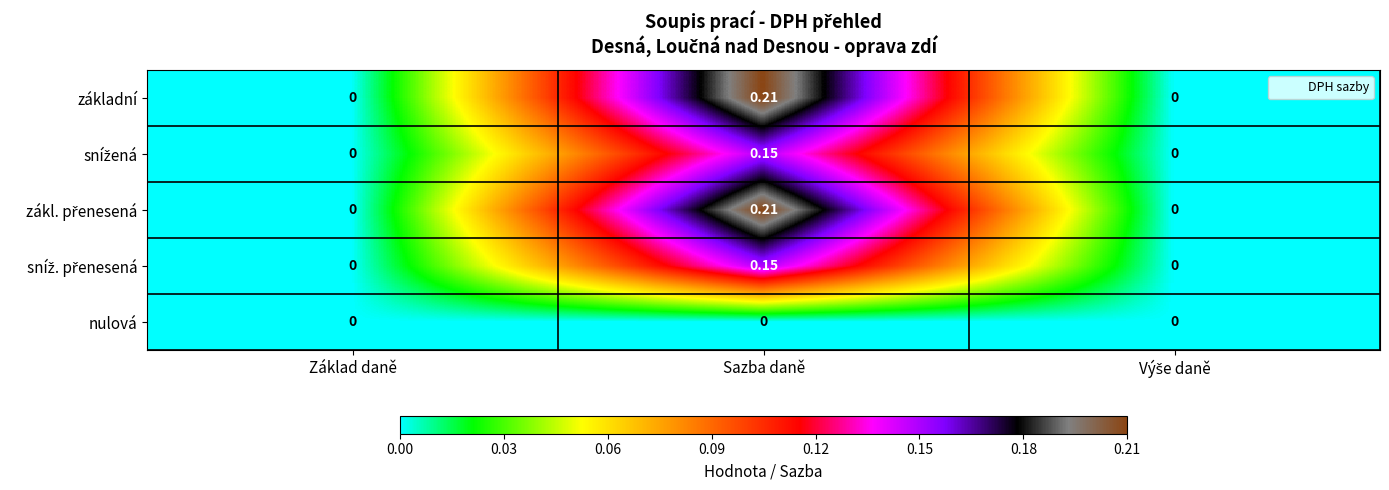

At which category is the sum across all series the highest?

Sazba daně